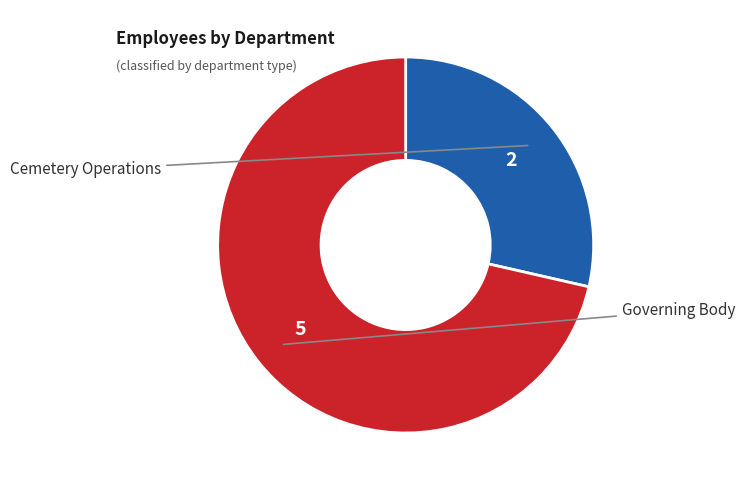

Is there a majority slice in this chart?

Yes